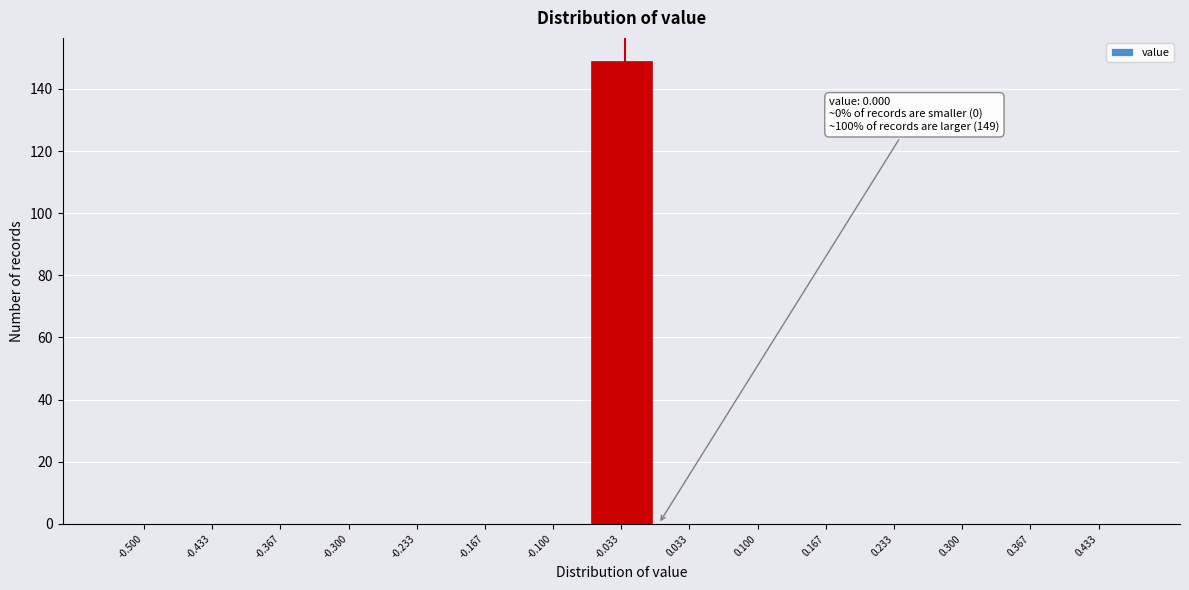

Reading left to right, list all the values displayed in this chart.

-0.500=0	-0.433=0	-0.367=0	-0.300=0	-0.233=0	-0.167=0	-0.100=0	-0.033=149	0.033=0	0.100=0	0.167=0	0.233=0	0.300=0	0.367=0	0.433=0